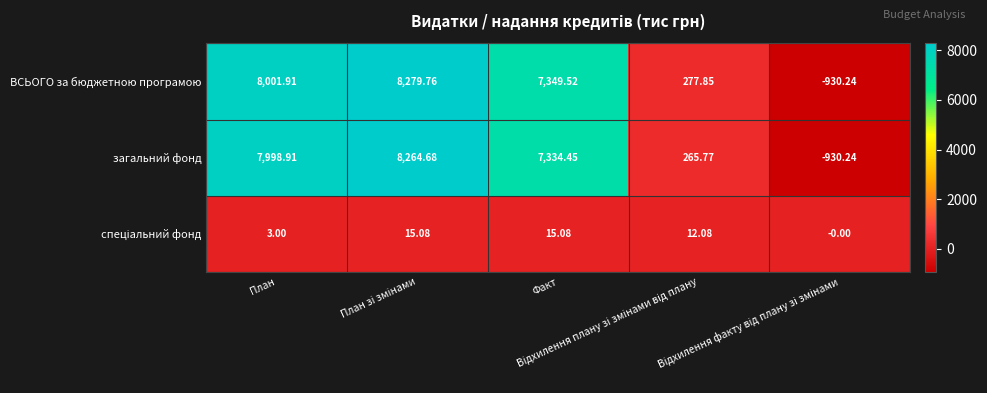

Which series has the largest total across all categories?

ВСЬОГО за бюджетною програмою